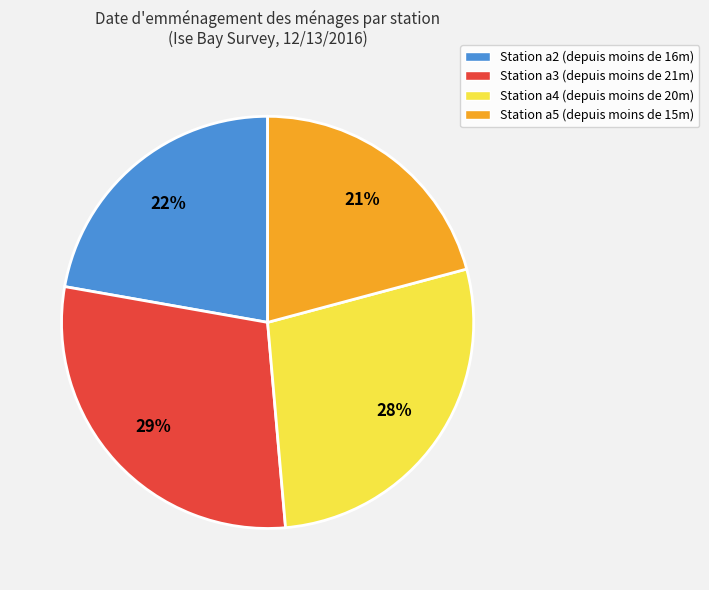

What is the largest slice in the pie chart?

Station a3 (depuis moins de 21m)